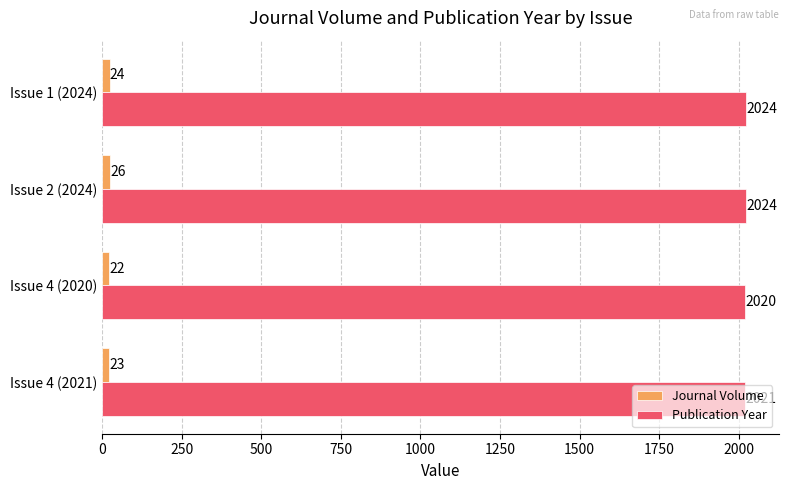

Is the value of Journal Volume at Issue 4 (2020) greater than the value of Publication Year at Issue 1 (2024)?

No